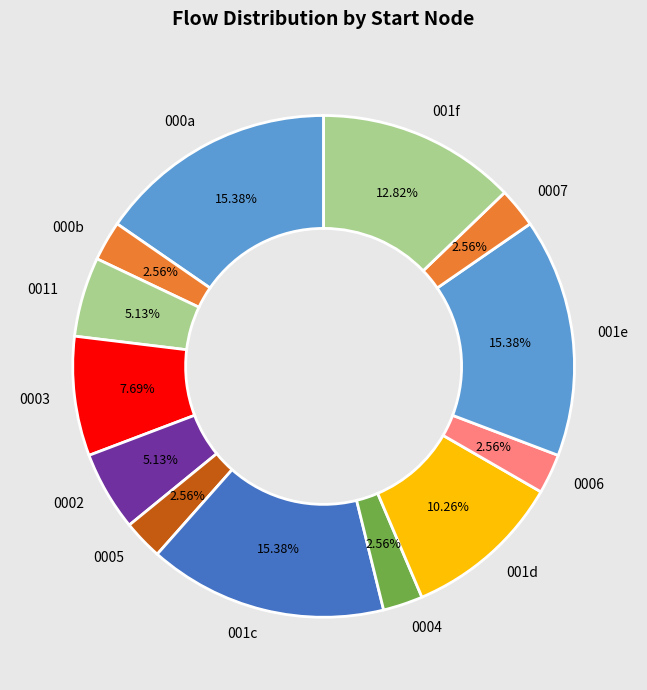

Combined, do 001c and 000a account for over 50%?

No